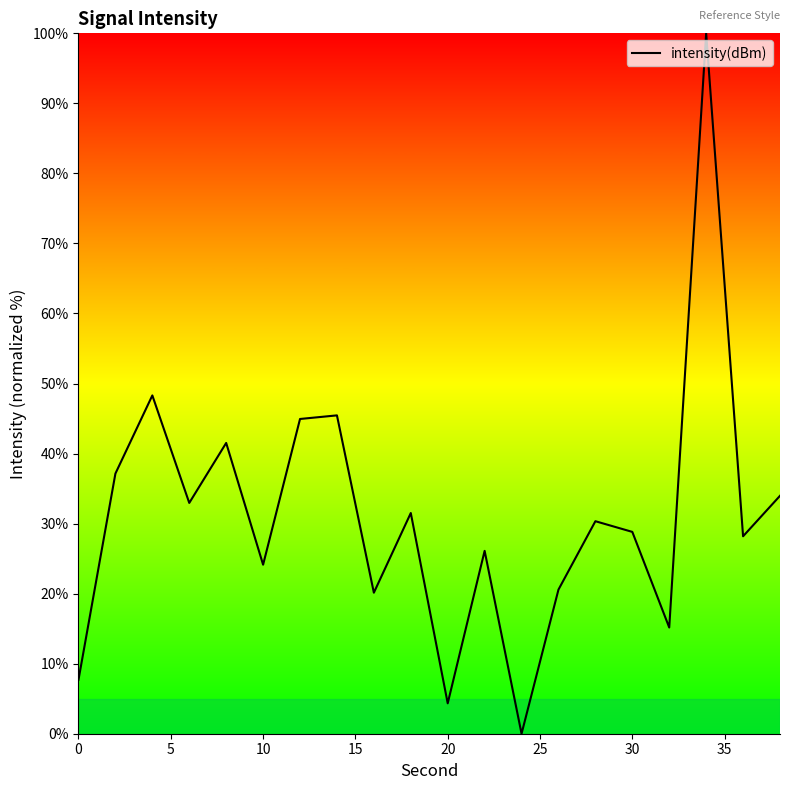

What is the greatest value displayed?

100.0